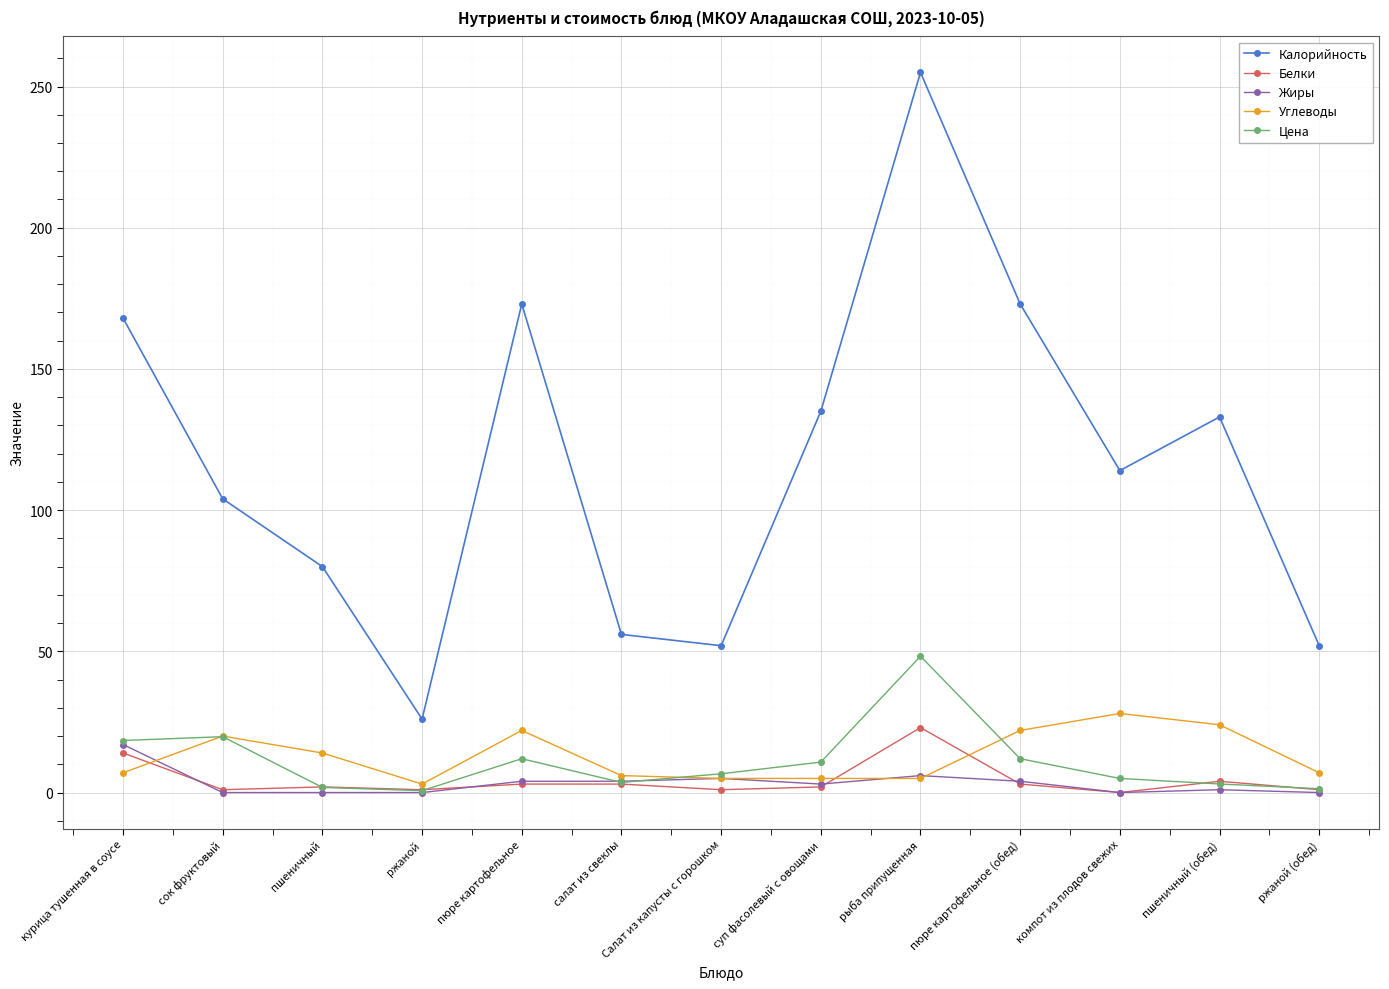

Where is the first local maximum for Калорийность?

пюре картофельное